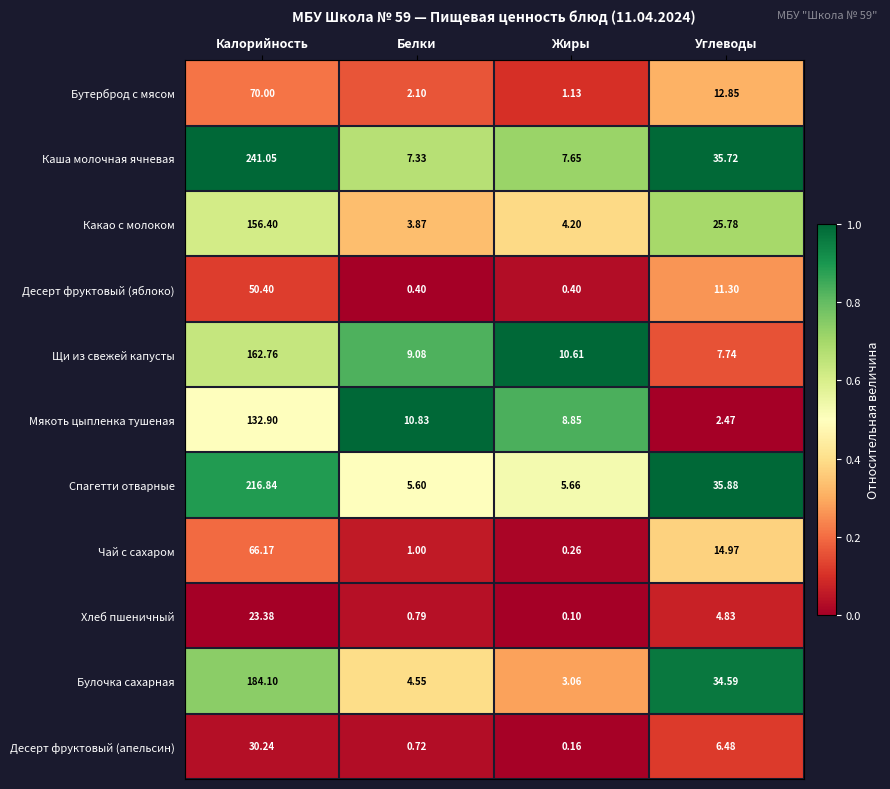

What is the difference between the highest and lowest values at Калорийность?

217.7